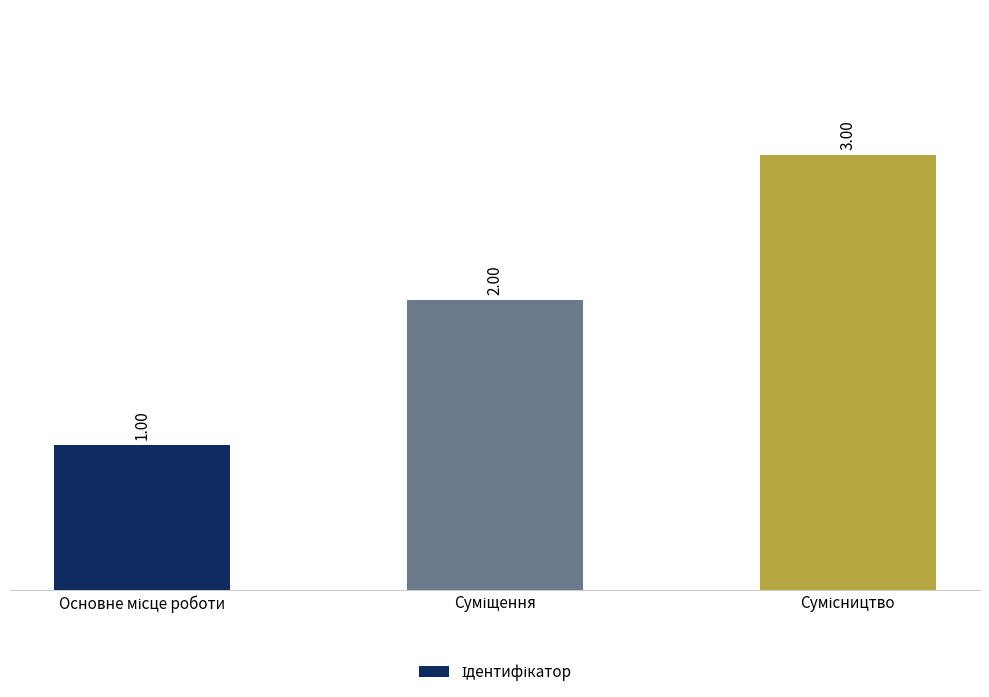

Reading left to right, transcribe all the data shown in this chart.

1	2	3